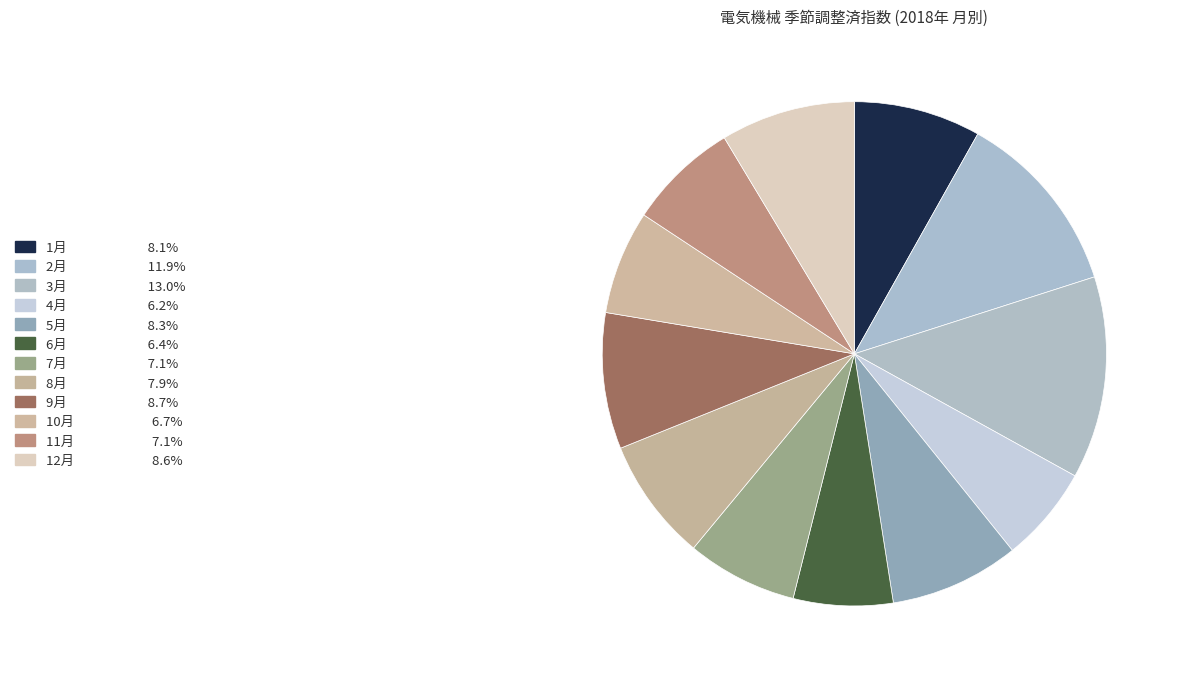

How many slices are in this pie chart?

12